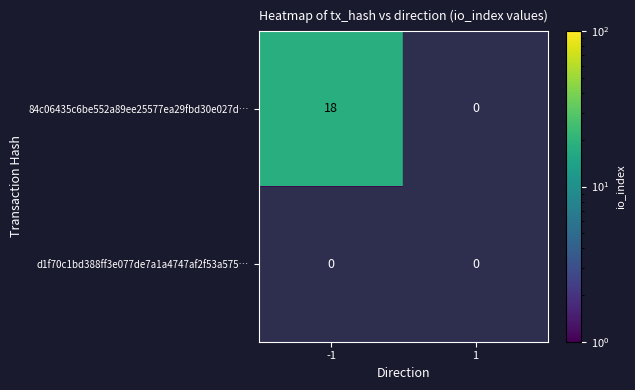

Which series has the largest range (max minus min)?

84c06435c6be552a89ee25577ea29fbd30e027d…